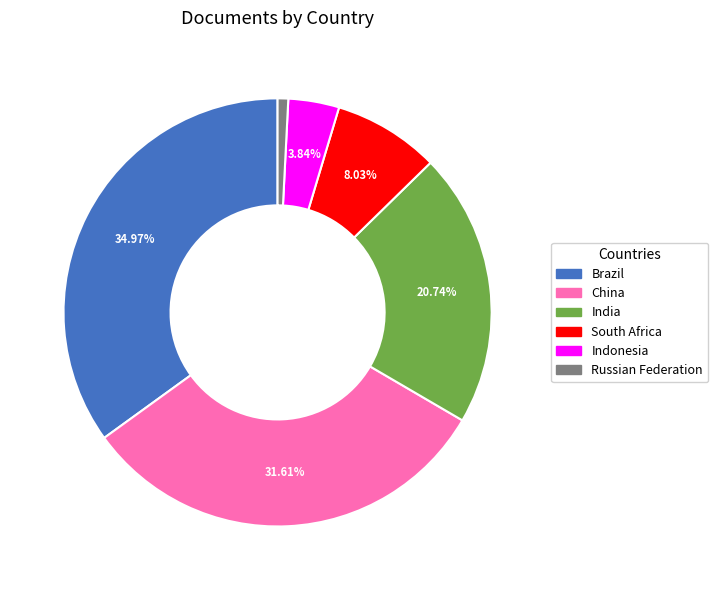

What is the smallest slice in the pie chart?

Russian Federation